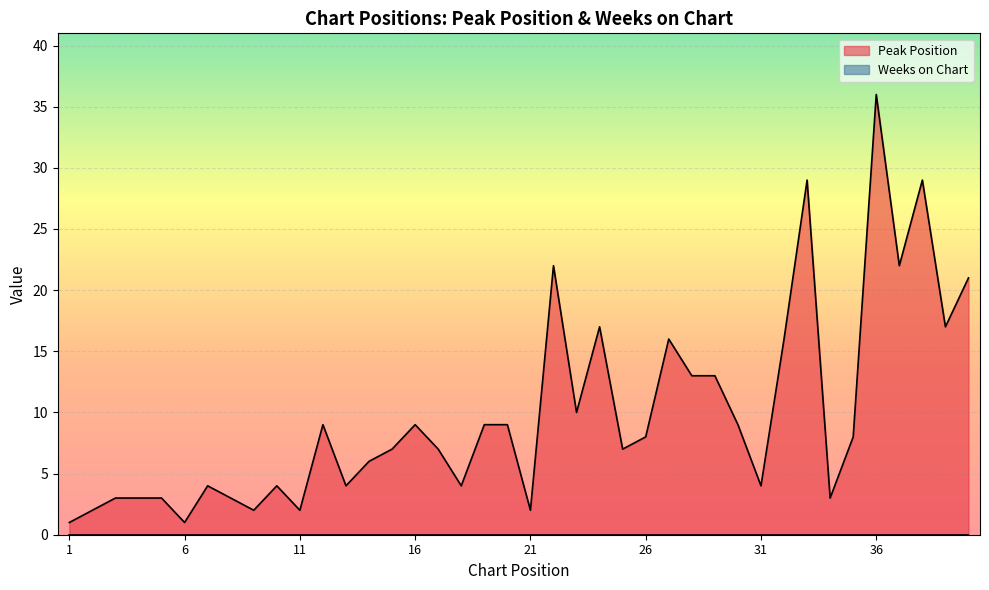

What is the change in value from 33 to 35?

-21